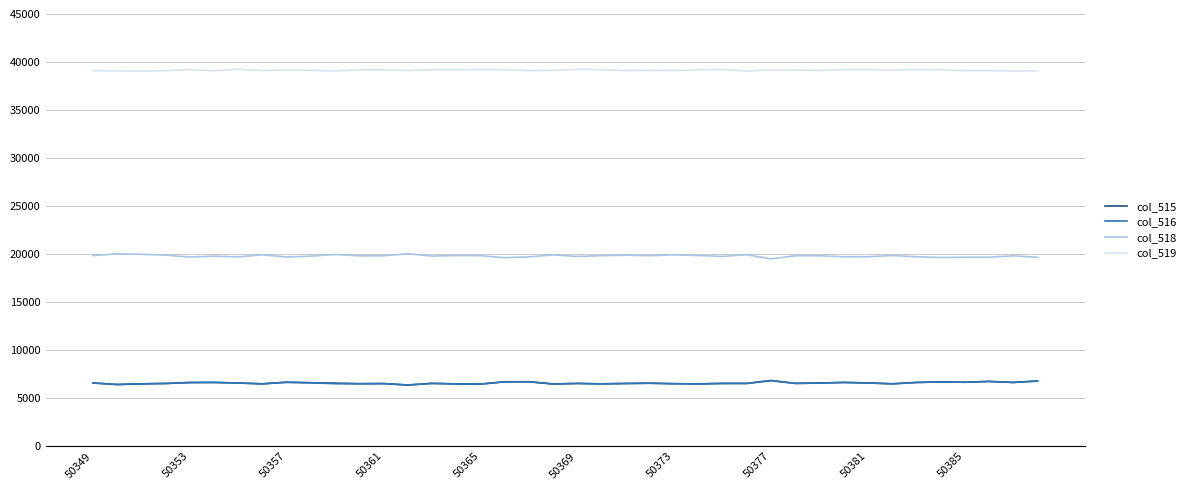

What is the minimum value shown in the chart?

6373